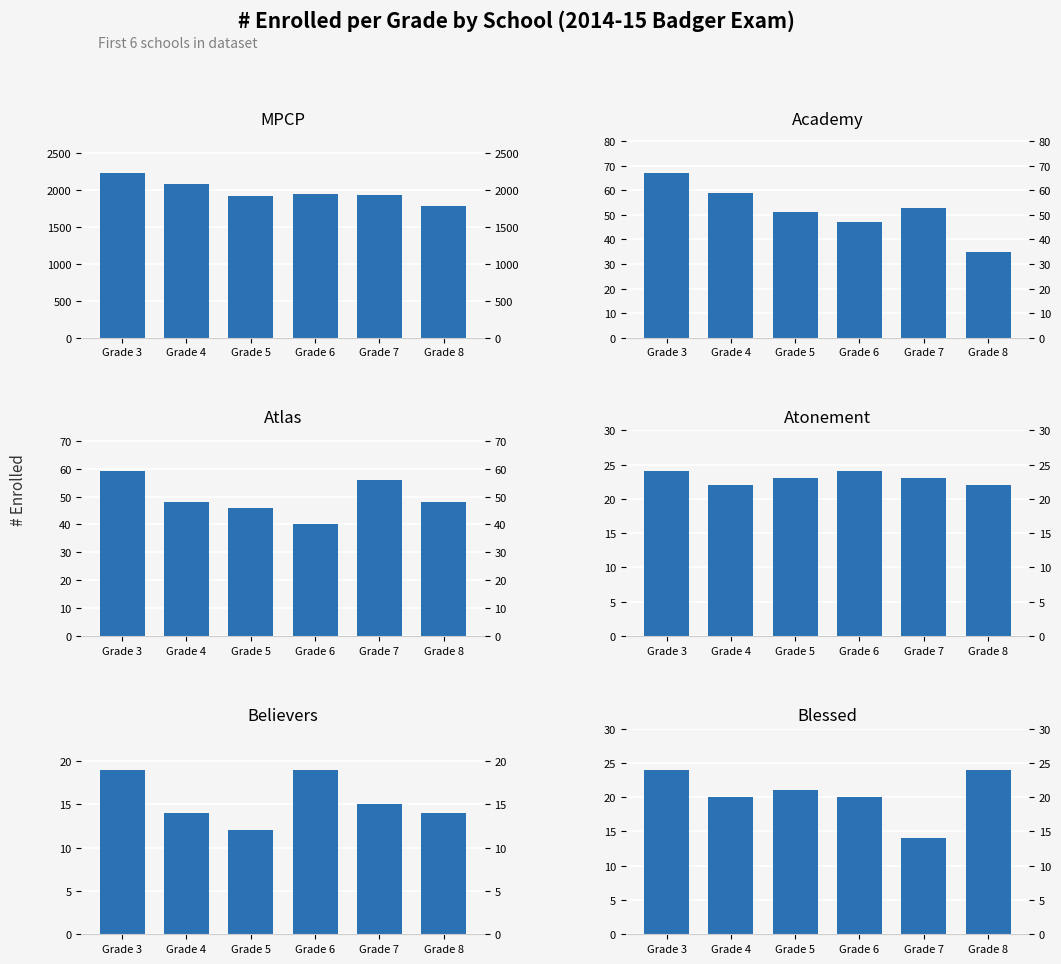

What is the total value across all series at Grade 5?

2077